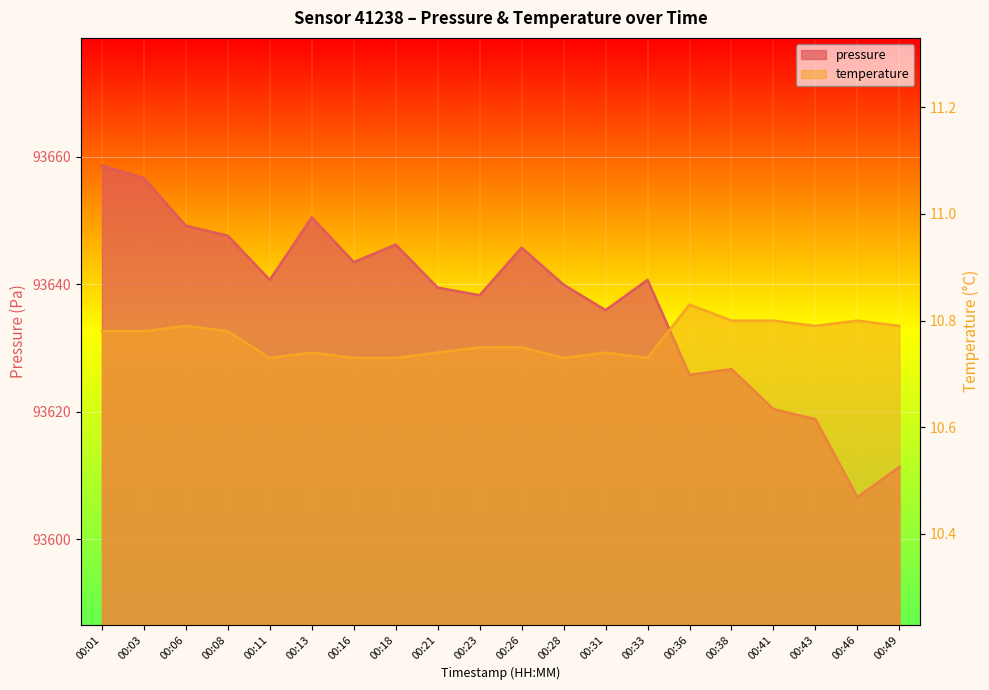

What is the greatest value displayed?

93658.6